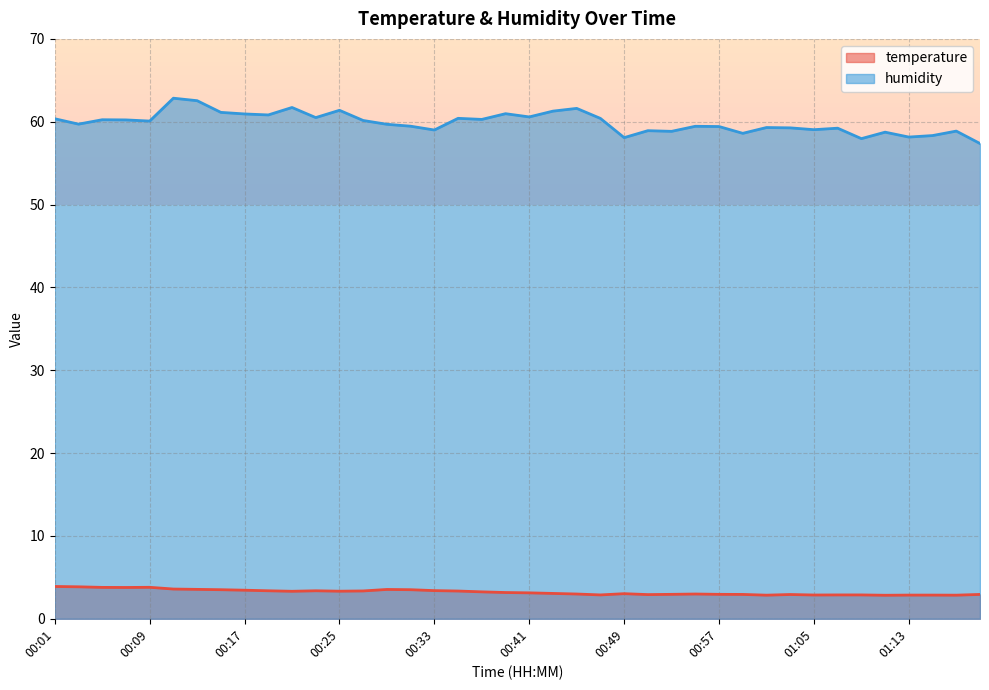

Reading right to left, list all the values displayed in this chart.

temperature: 01:19=2.9	01:17=2.9	01:15=2.9	01:13=2.9	01:11=2.8	01:09=2.9	01:07=2.9	01:05=2.9	01:03=2.9	01:01=2.9	00:59=2.9	00:57=3.0	00:55=3.0	00:53=3.0	00:51=2.9	00:49=3.0	00:47=2.9	00:45=3.0	00:43=3.1	00:41=3.1	00:39=3.2	00:37=3.2	00:35=3.4	00:33=3.4	00:31=3.5	00:29=3.5	00:27=3.4	00:25=3.3	00:23=3.4	00:21=3.3	00:19=3.4	00:17=3.5	00:15=3.5	00:13=3.5	00:11=3.6	00:09=3.8	00:07=3.8	00:05=3.8	00:03=3.9	00:01=3.9
humidity: 01:19=57.4	01:17=58.9	01:15=58.3	01:13=58.1	01:11=58.7	01:09=58.0	01:07=59.2	01:05=59.0	01:03=59.3	01:01=59.3	00:59=58.6	00:57=59.4	00:55=59.5	00:53=58.8	00:51=58.9	00:49=58.1	00:47=60.4	00:45=61.6	00:43=61.3	00:41=60.6	00:39=61.0	00:37=60.3	00:35=60.4	00:33=59.0	00:31=59.5	00:29=59.7	00:27=60.1	00:25=61.4	00:23=60.5	00:21=61.7	00:19=60.8	00:17=60.9	00:15=61.1	00:13=62.5	00:11=62.8	00:09=60.1	00:07=60.2	00:05=60.2	00:03=59.7	00:01=60.4